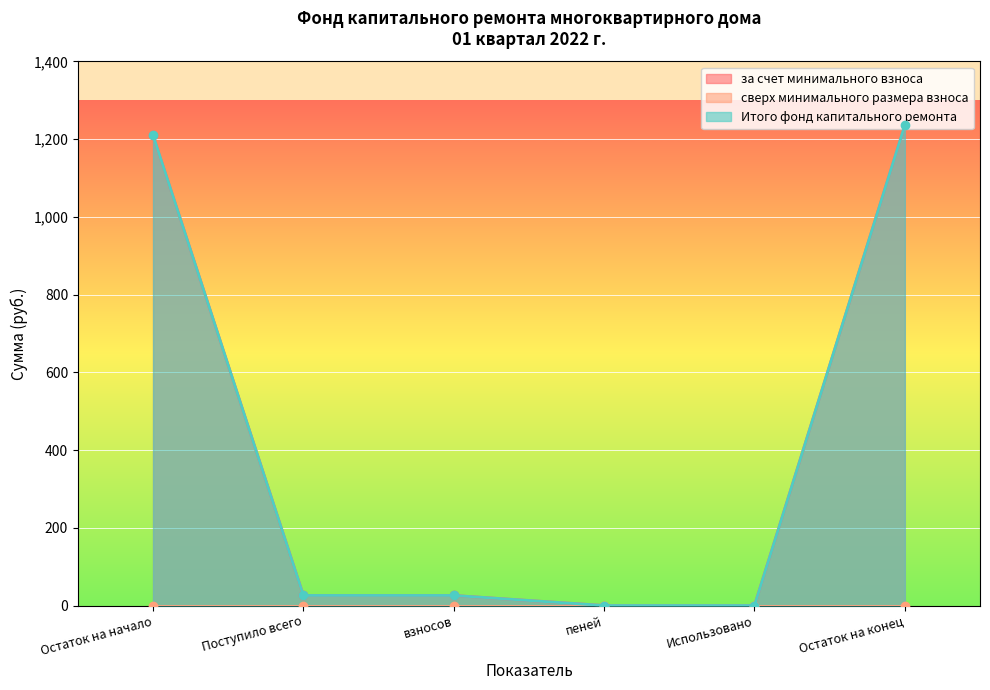

True or false: за счет минимального взноса has a value of 1210.1 at Остаток на начало.

True